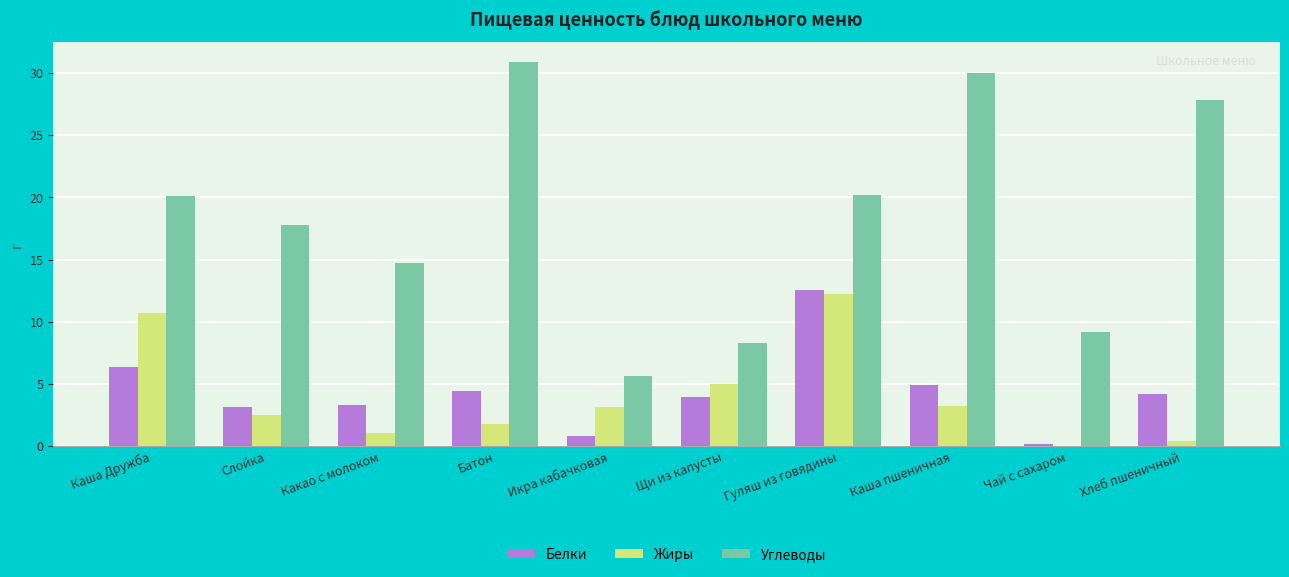

Is it true that Углеводы equals 17.8 at Слойка?

True